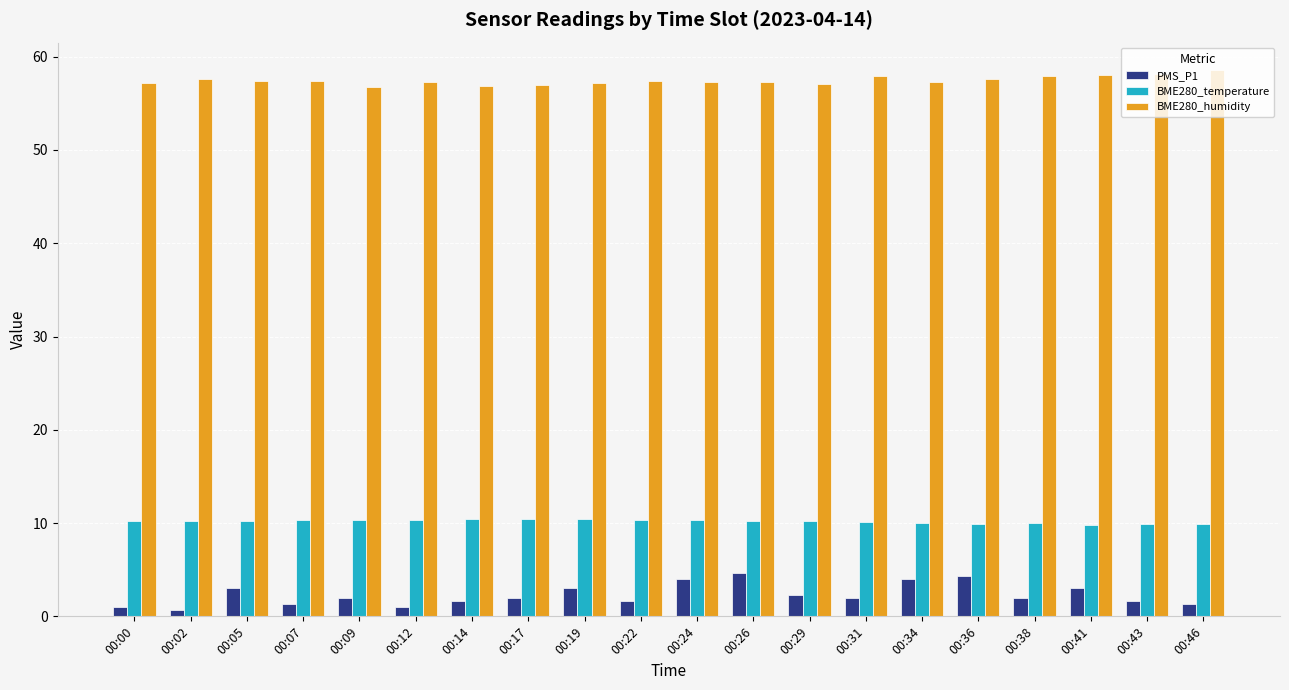

What is the highest value of the BME280_humidity series?

58.6